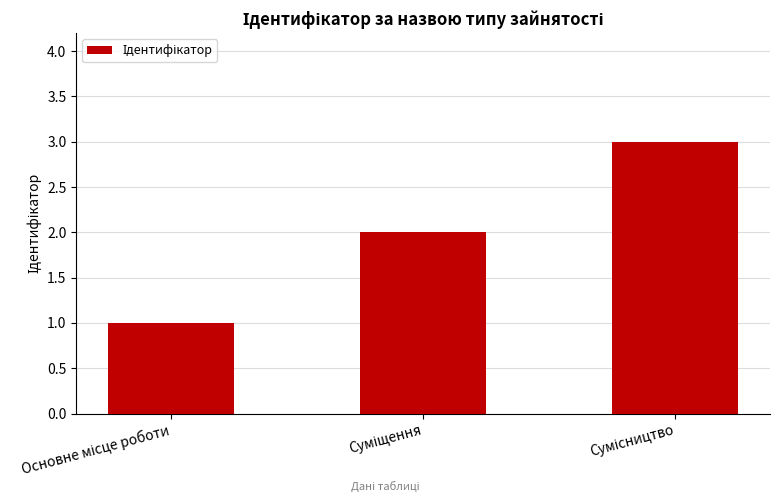

What is the maximum value shown in the chart?

3